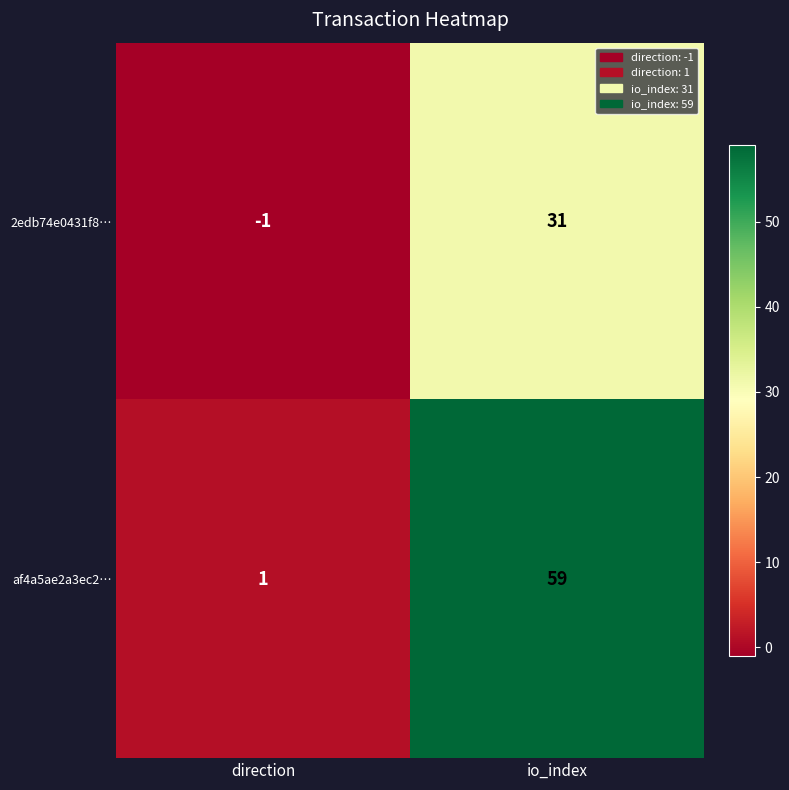

Where is af4a5ae2a3ec2… nearest to the value 30?

direction